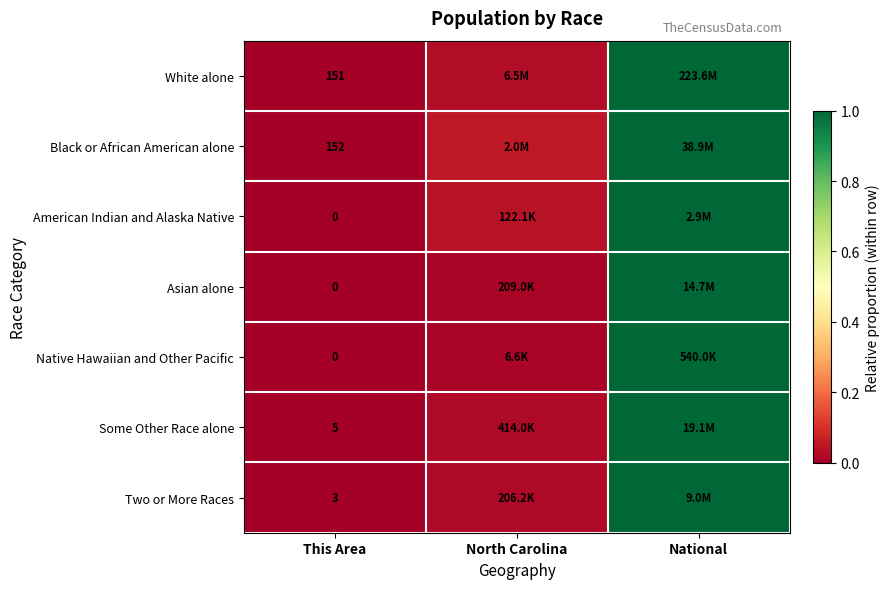

Which has a higher value, National or This Area?

National